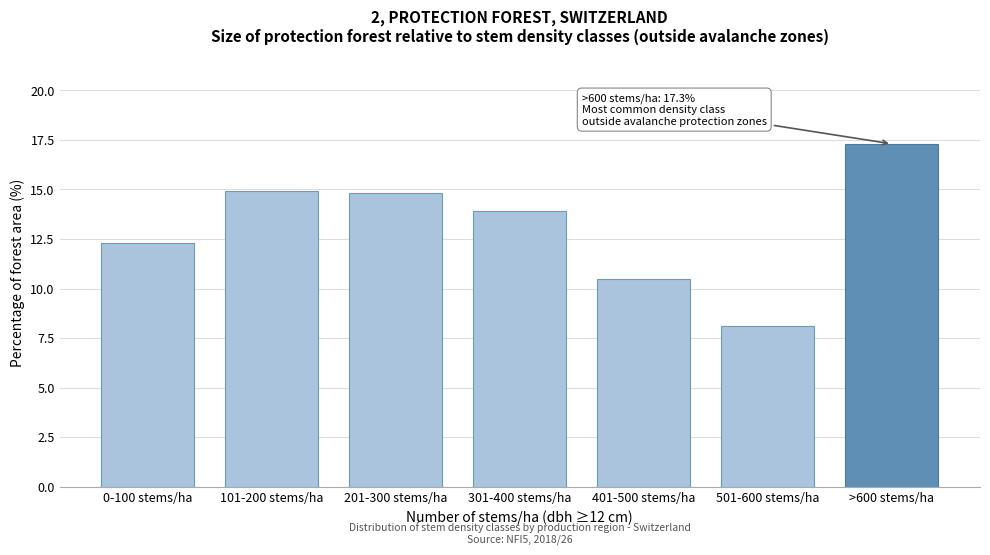

Reading left to right, transcribe all the data shown in this chart.

12.3	14.9	14.8	13.9	10.5	8.1	17.3